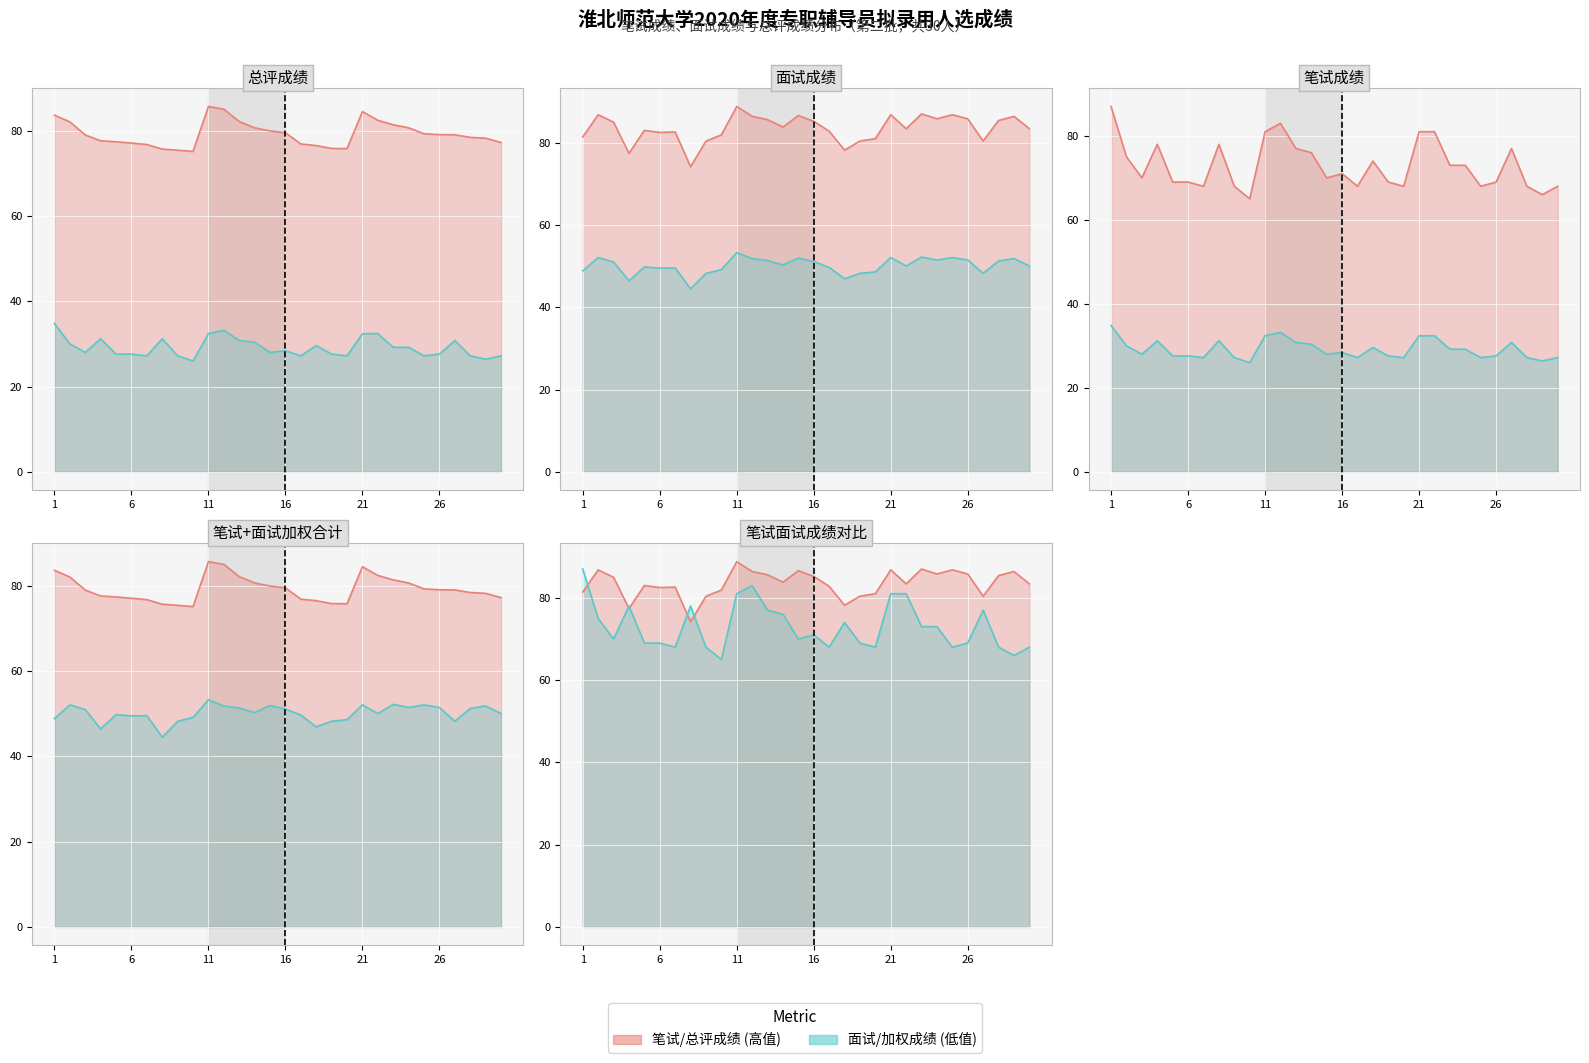

At which category is the sum across all series the highest?

11